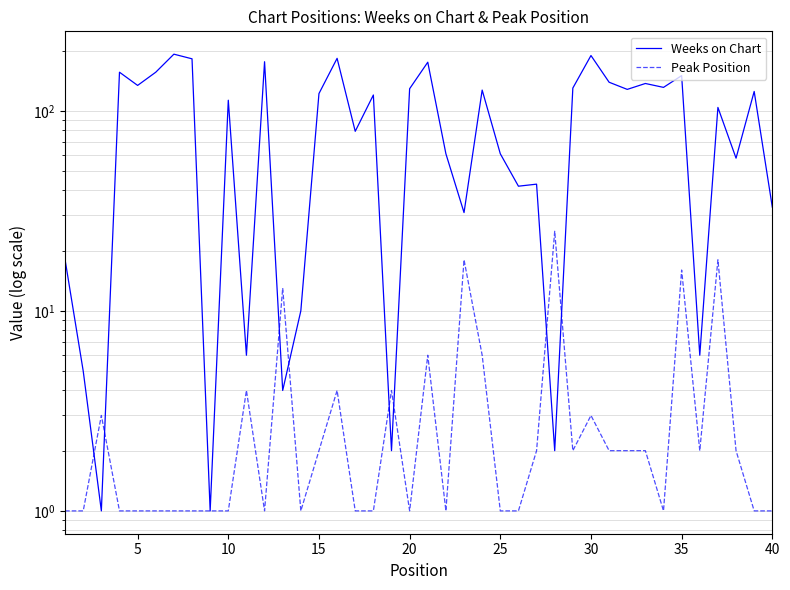

The Weeks on Chart series shows 1 at 12. True or false?

False